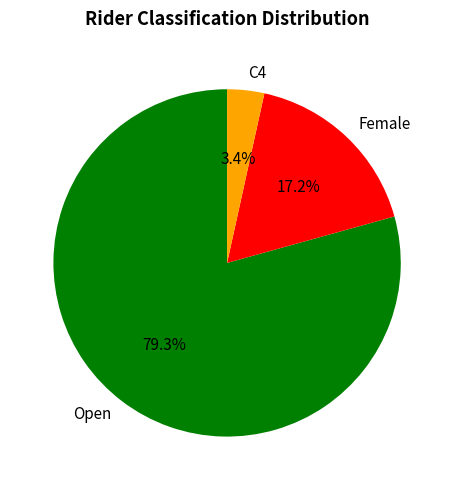

The Female slice represents 17% of the pie. True or false?

True